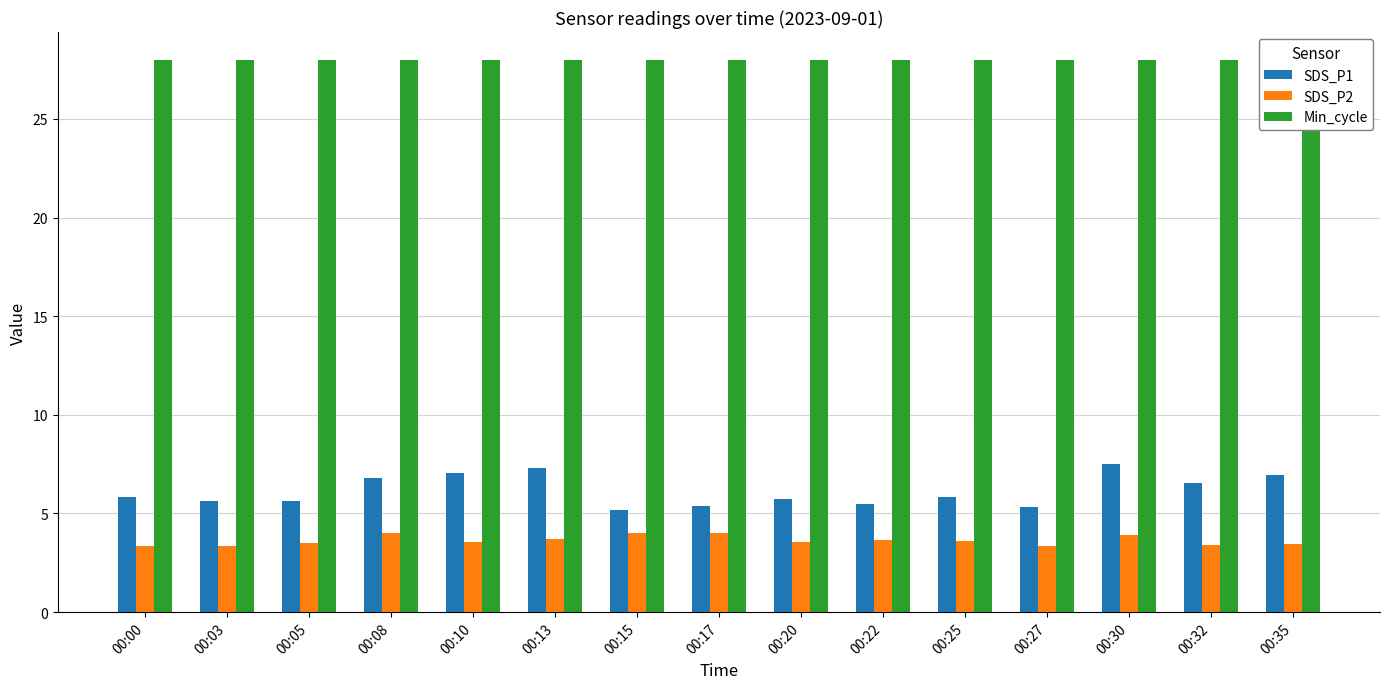

True or false: SDS_P2 has a value of 6.4 at 00:30.

False